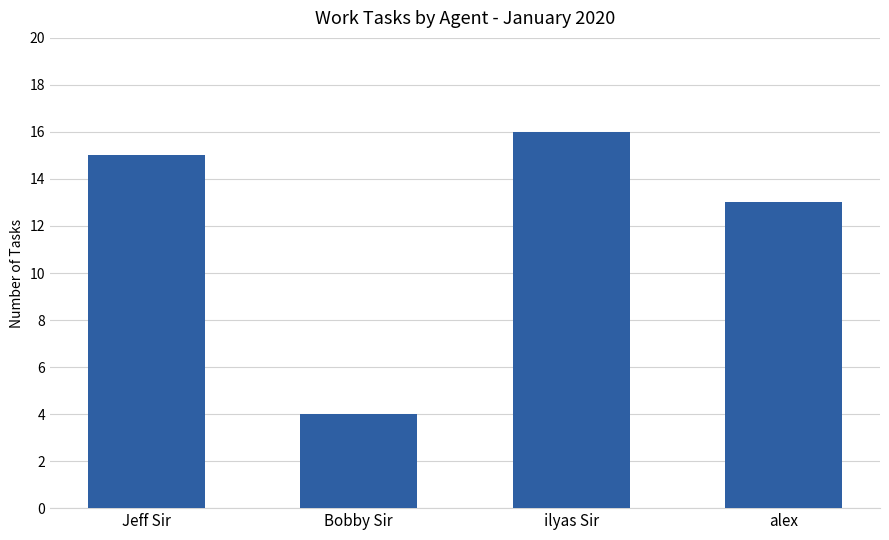

Reading left to right, list all the values displayed in this chart.

Jeff Sir=15	Bobby Sir=4	ilyas Sir=16	alex=13